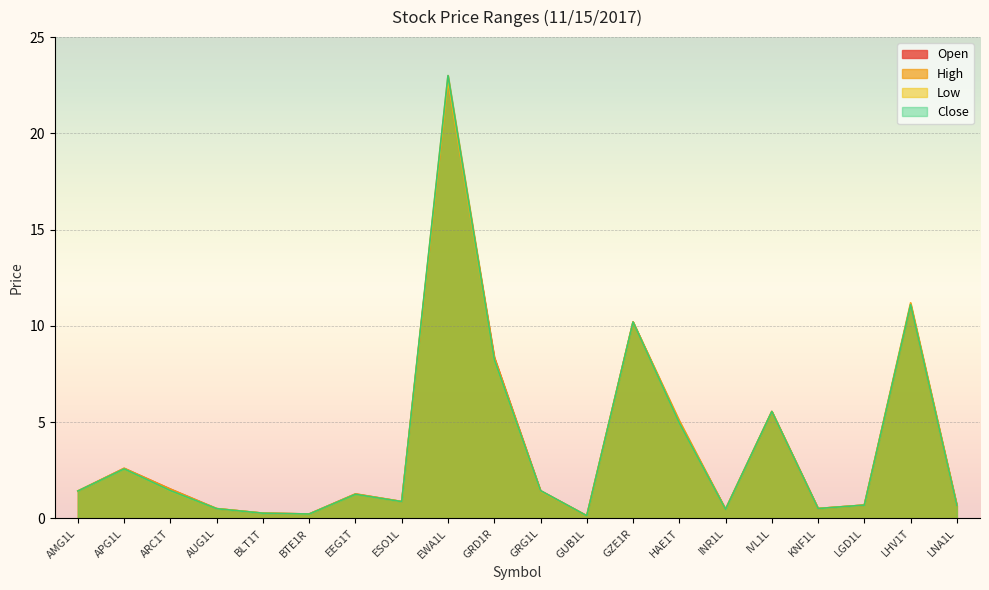

What is the label of the 6th point from the right?

INR1L